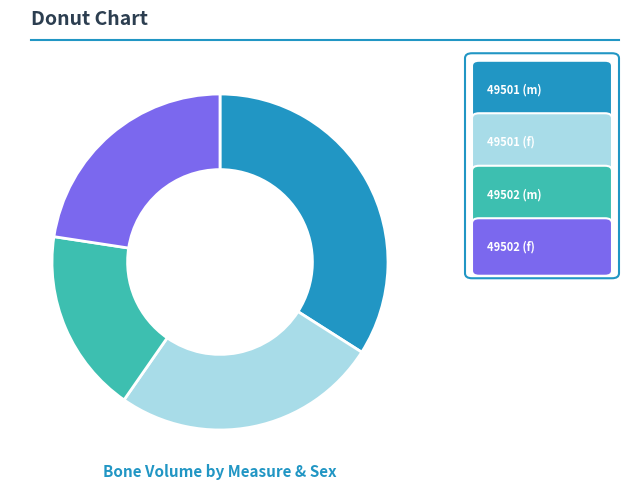

Is there any slice that represents more than half of the pie?

No